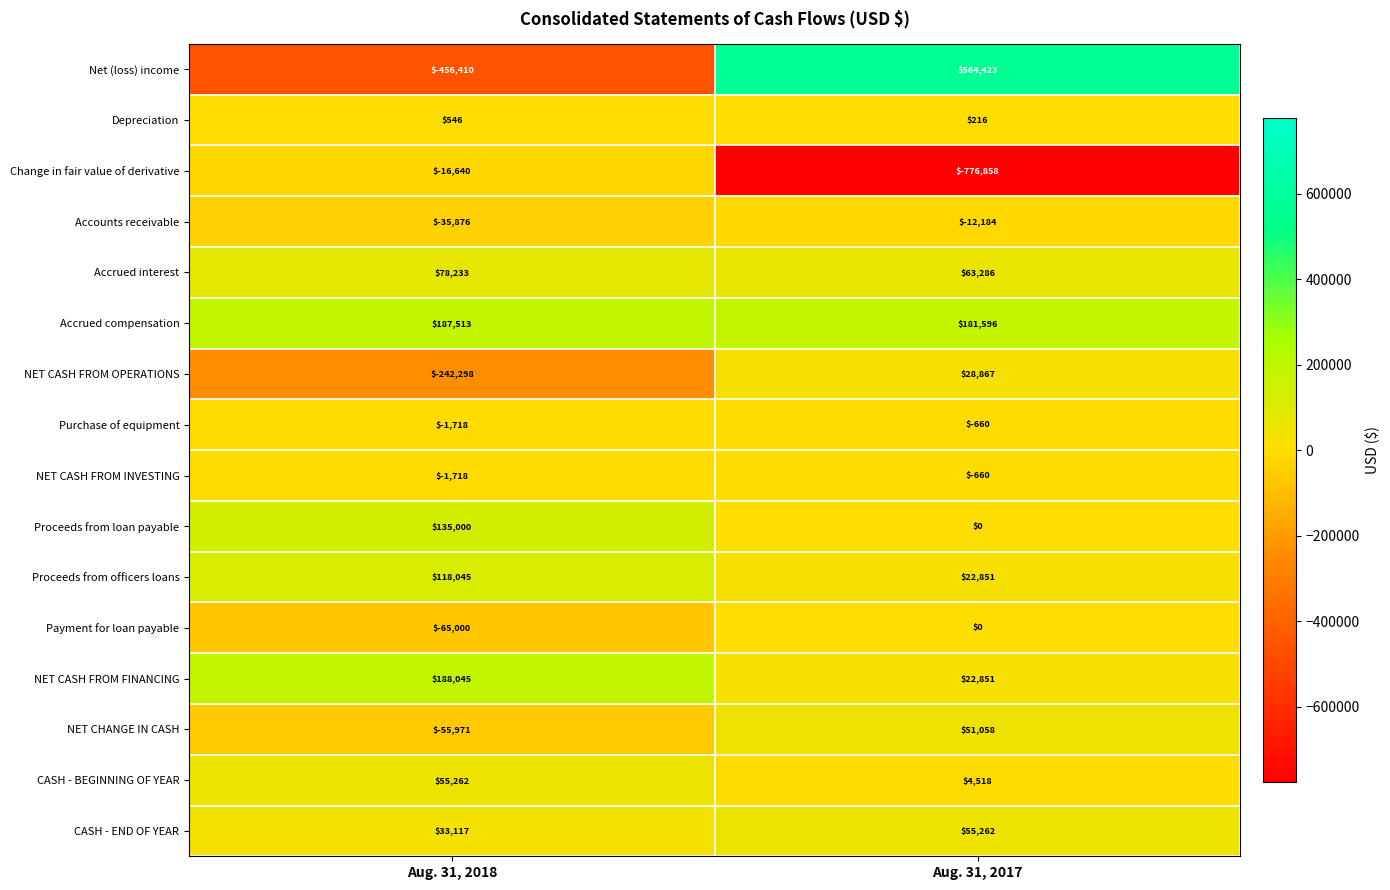

Read the Proceeds from officers loans value at Aug. 31, 2017.

22851